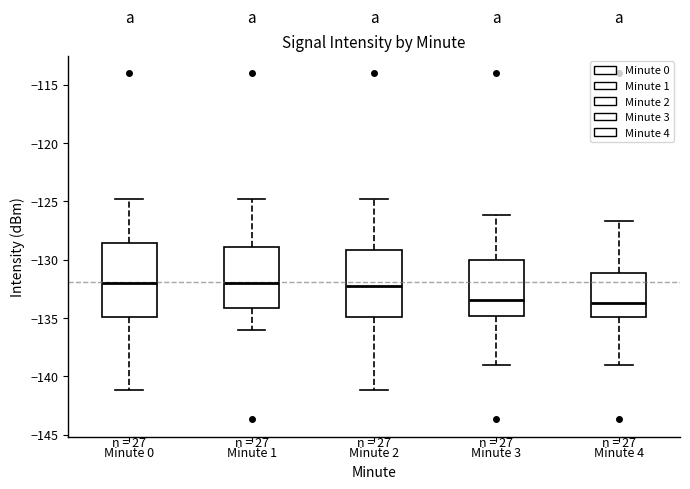

Where does the upper whisker of the box for Minute 4 end on the y-axis? The values are not printed on the chart, so give them approximately, as read against the axis.

-126.5